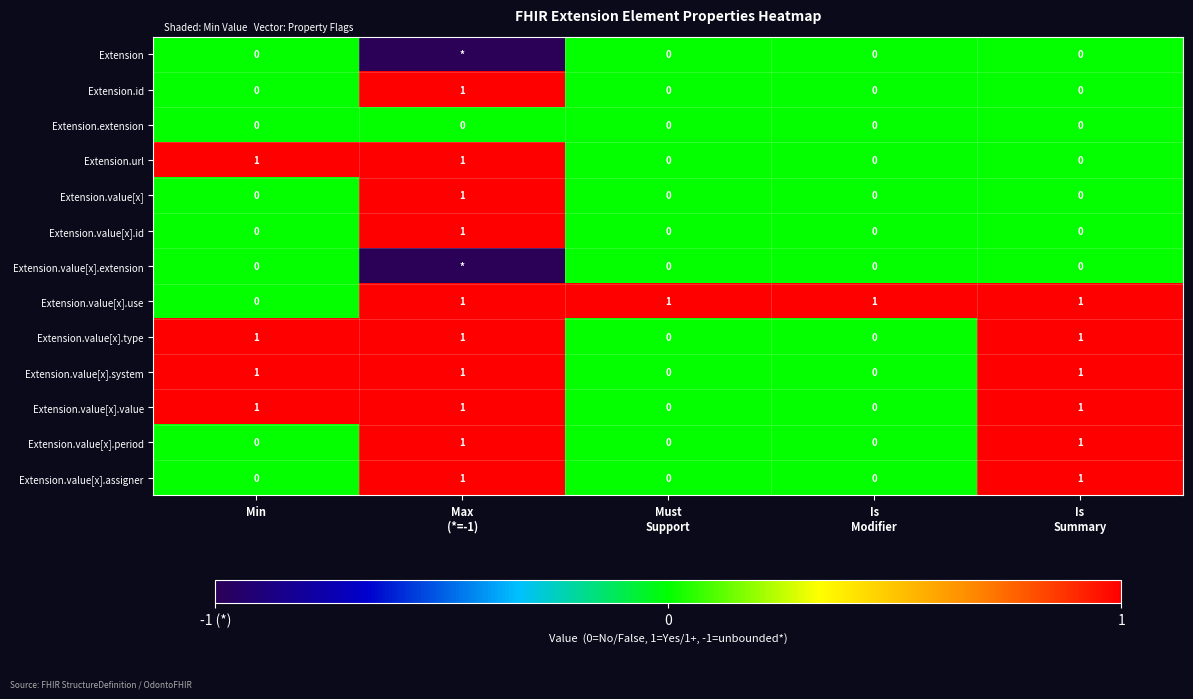

How many positive values does the Extension.url series have?

2